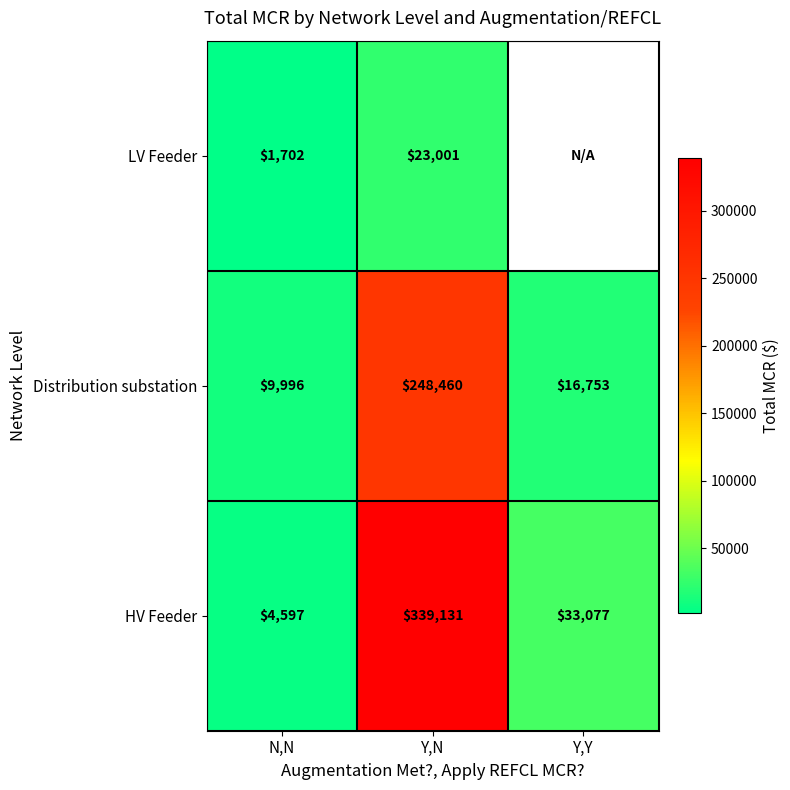

At which label is HV Feeder closest to 171864?

Y,Y